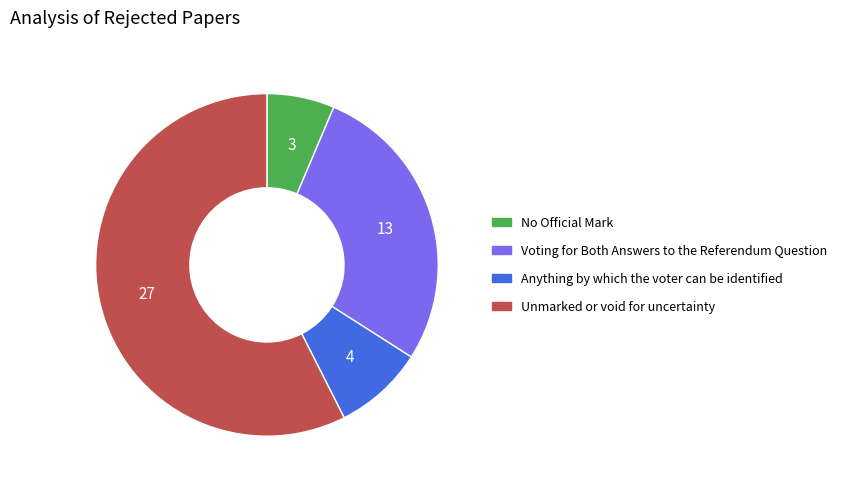

Is there a majority slice in this chart?

Yes